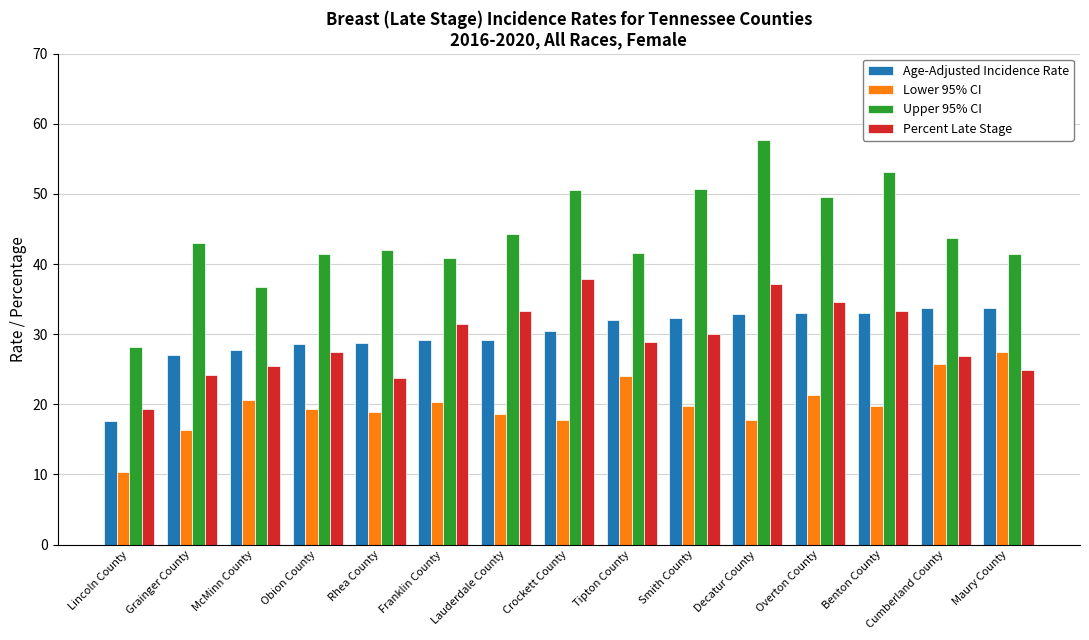

What is the smallest value displayed?

10.3